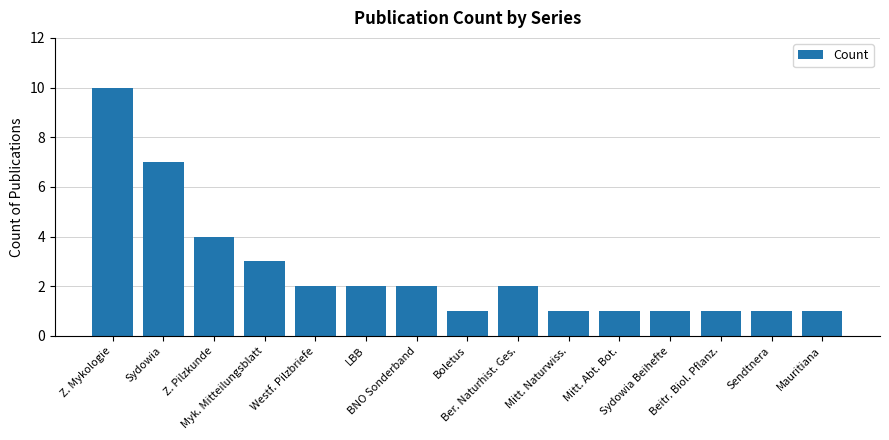

Reading left to right, what are all the values shown in this chart?

10	7	4	3	2	2	2	1	2	1	1	1	1	1	1